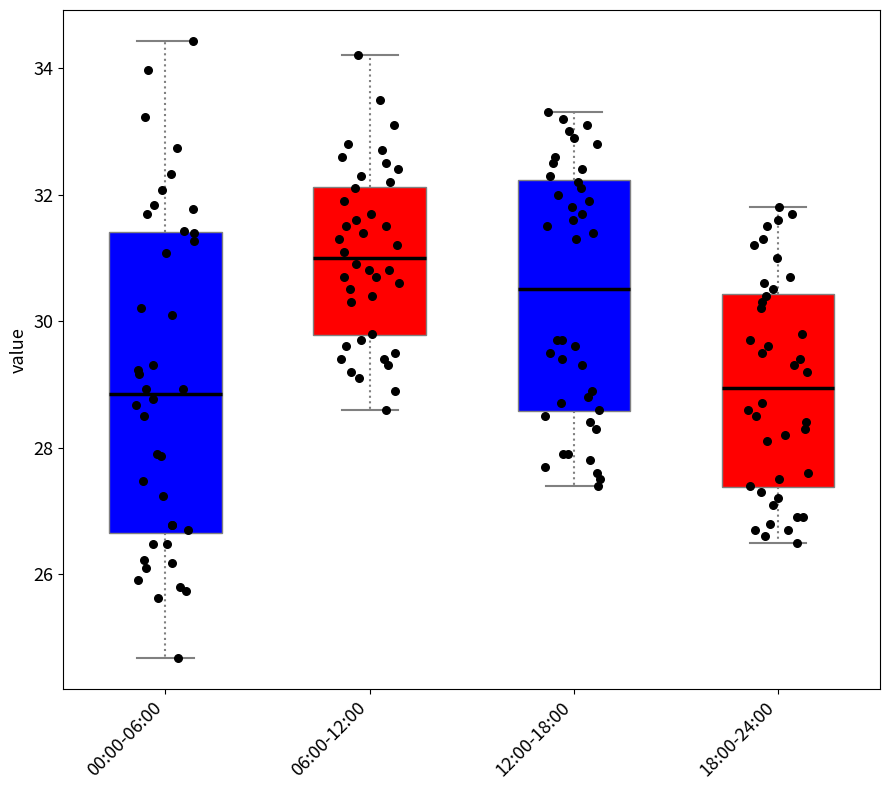

Which box has the highest median line?

06:00-12:00